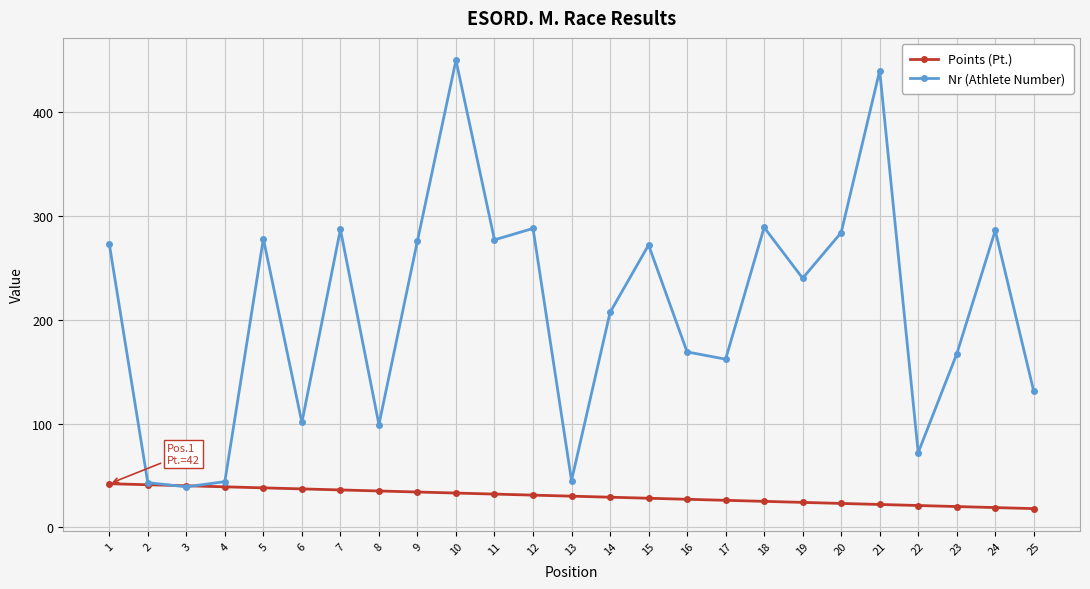

Between 4 and 23, which series saw the biggest shift?

Nr (Athlete Number)